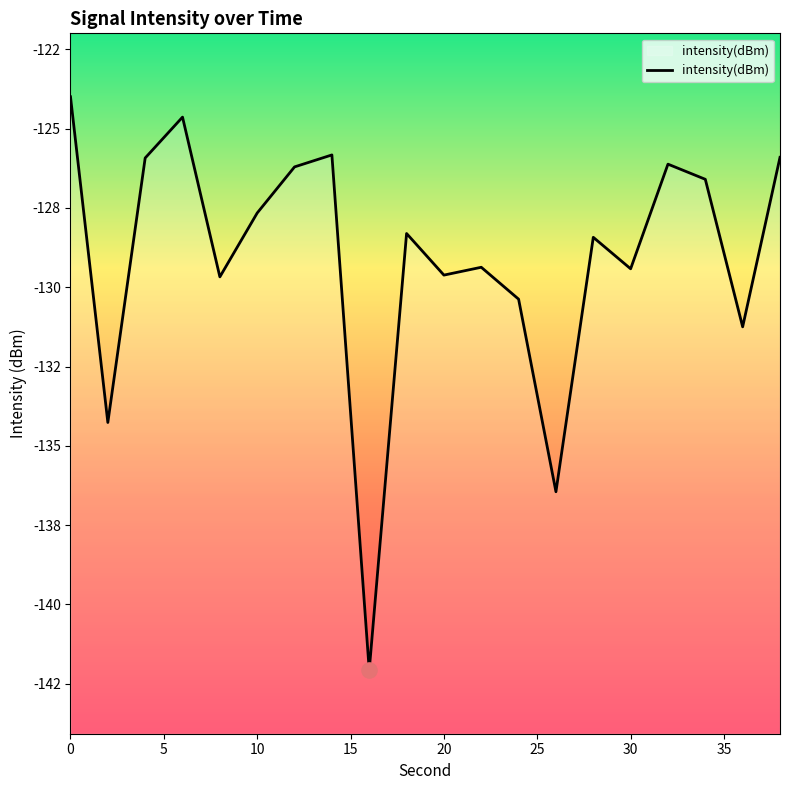

What is the change in value from 30 to 35?

+0.4